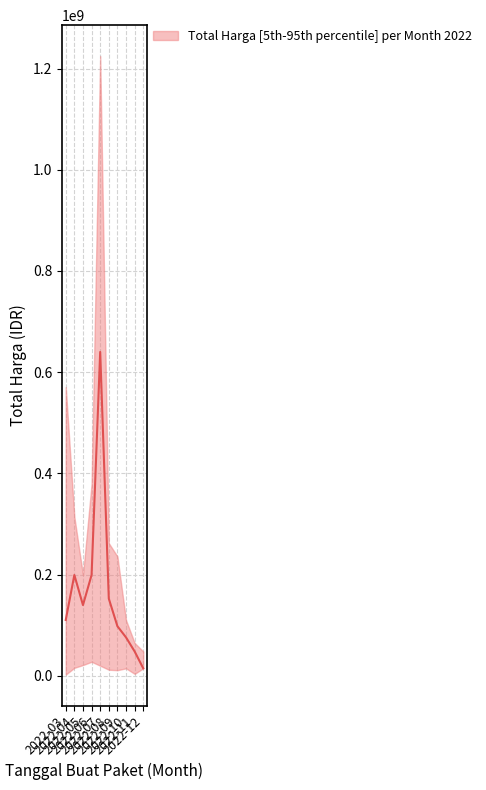

At which category does upper reach its first local valley?

2022-05